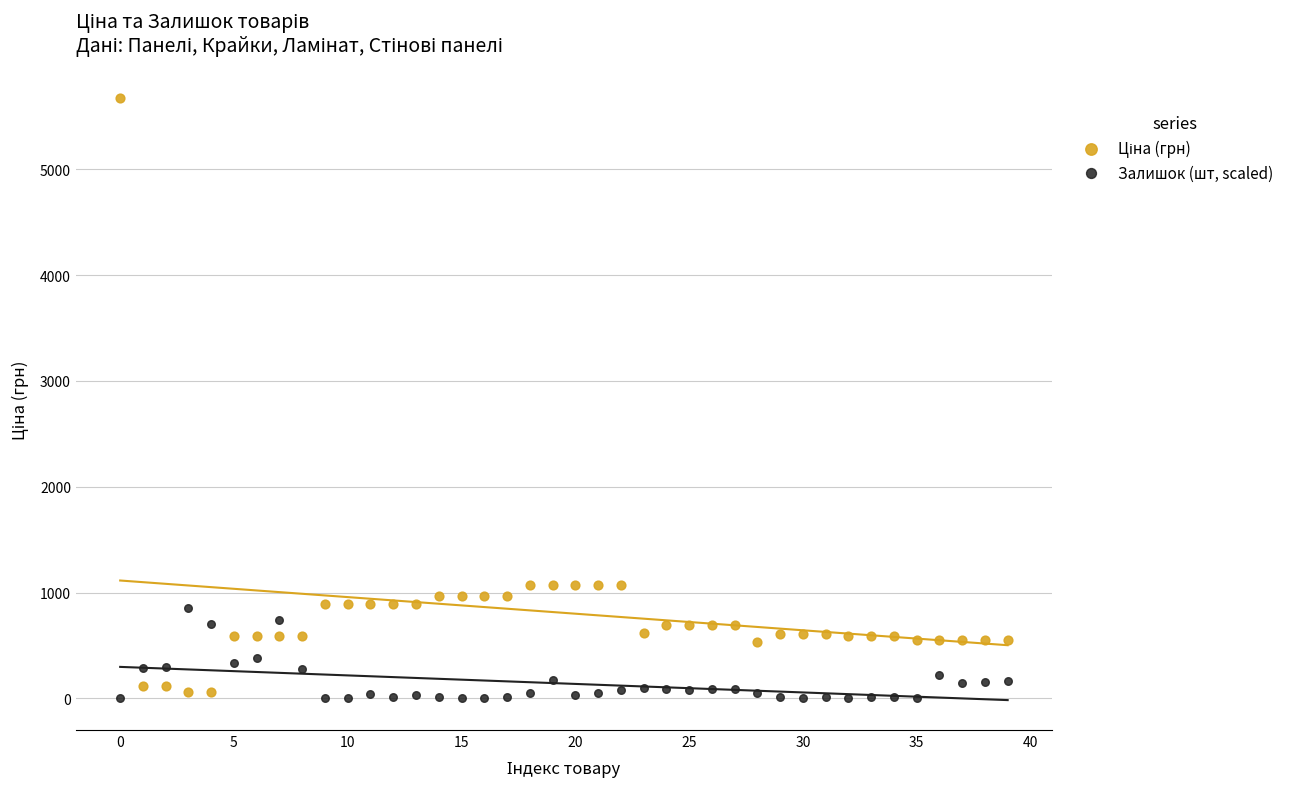

Across all data points, what is the range of Y values (max minus min)?

5673.8